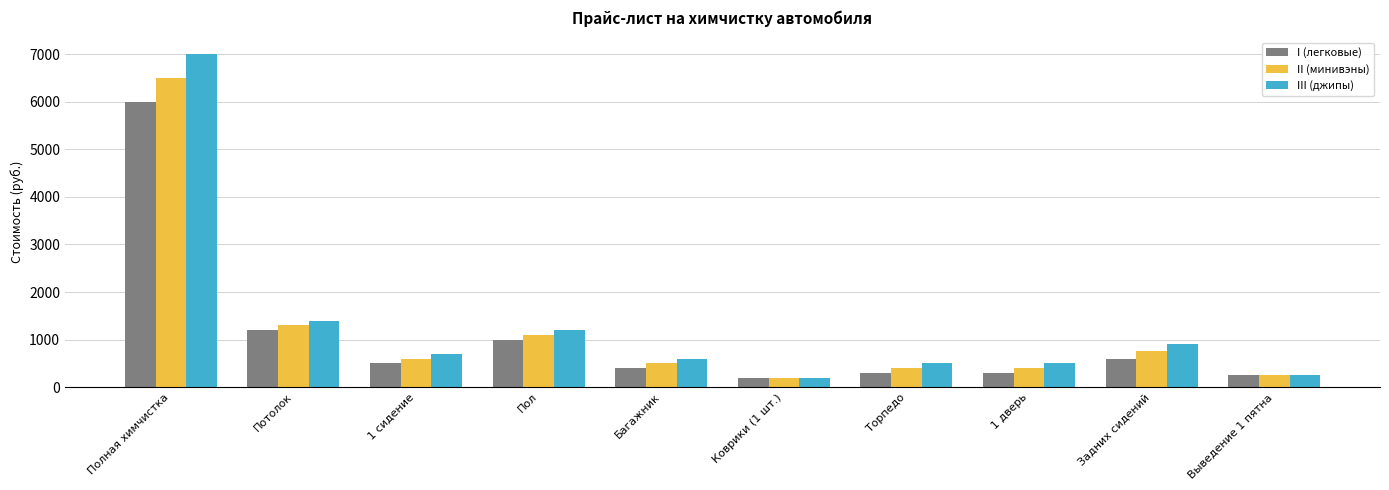

Between Полная химчистка and Задних сидений, which series saw the biggest shift?

III (джипы)